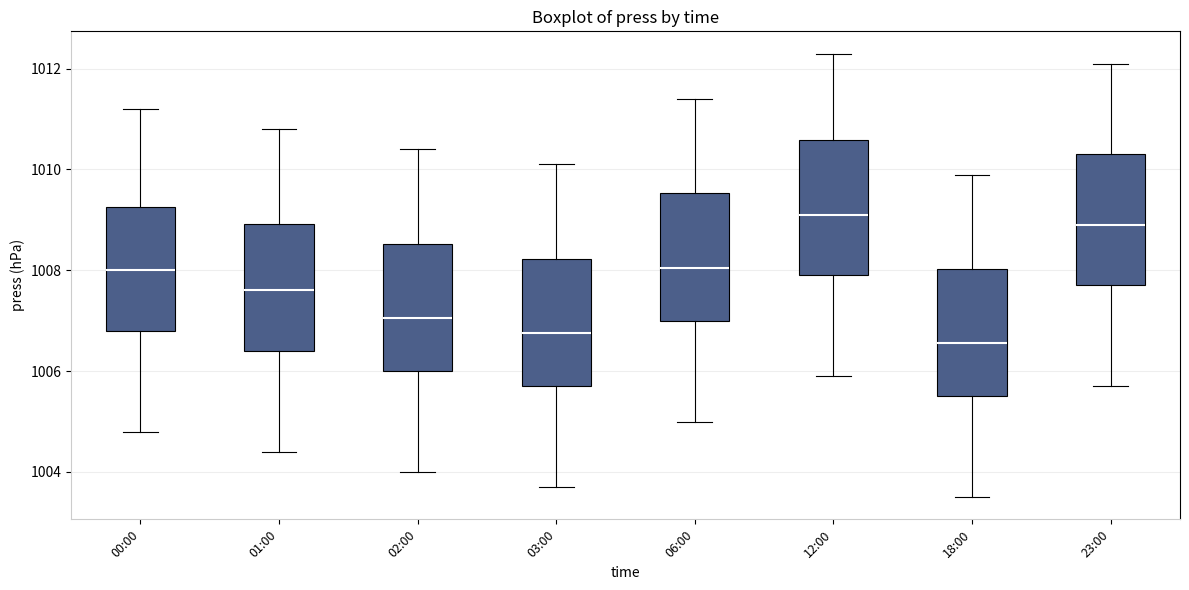

Which box has the highest median line?

12:00